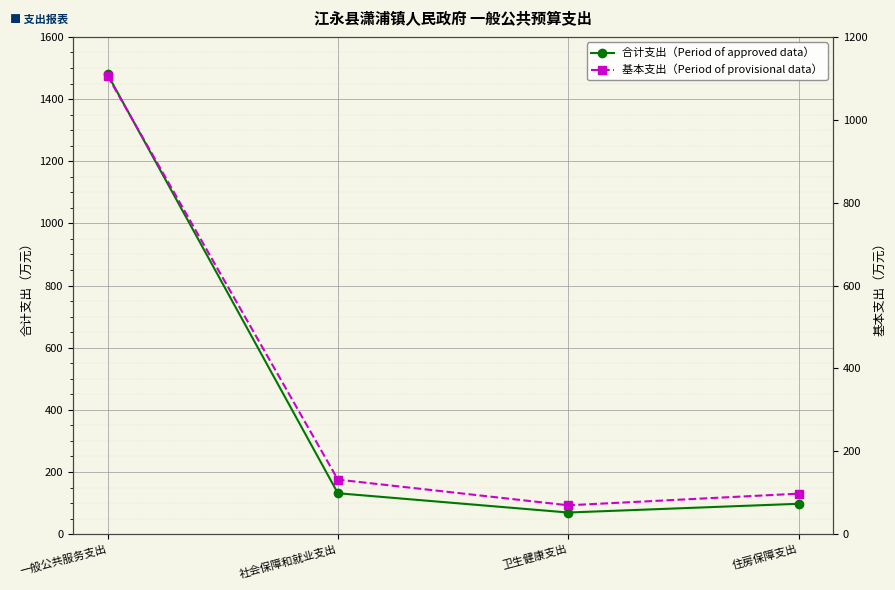

What is the difference between the 基本支出（Period of provisional data） values at 一般公共服务支出 and 社会保障和就业支出?

974.3